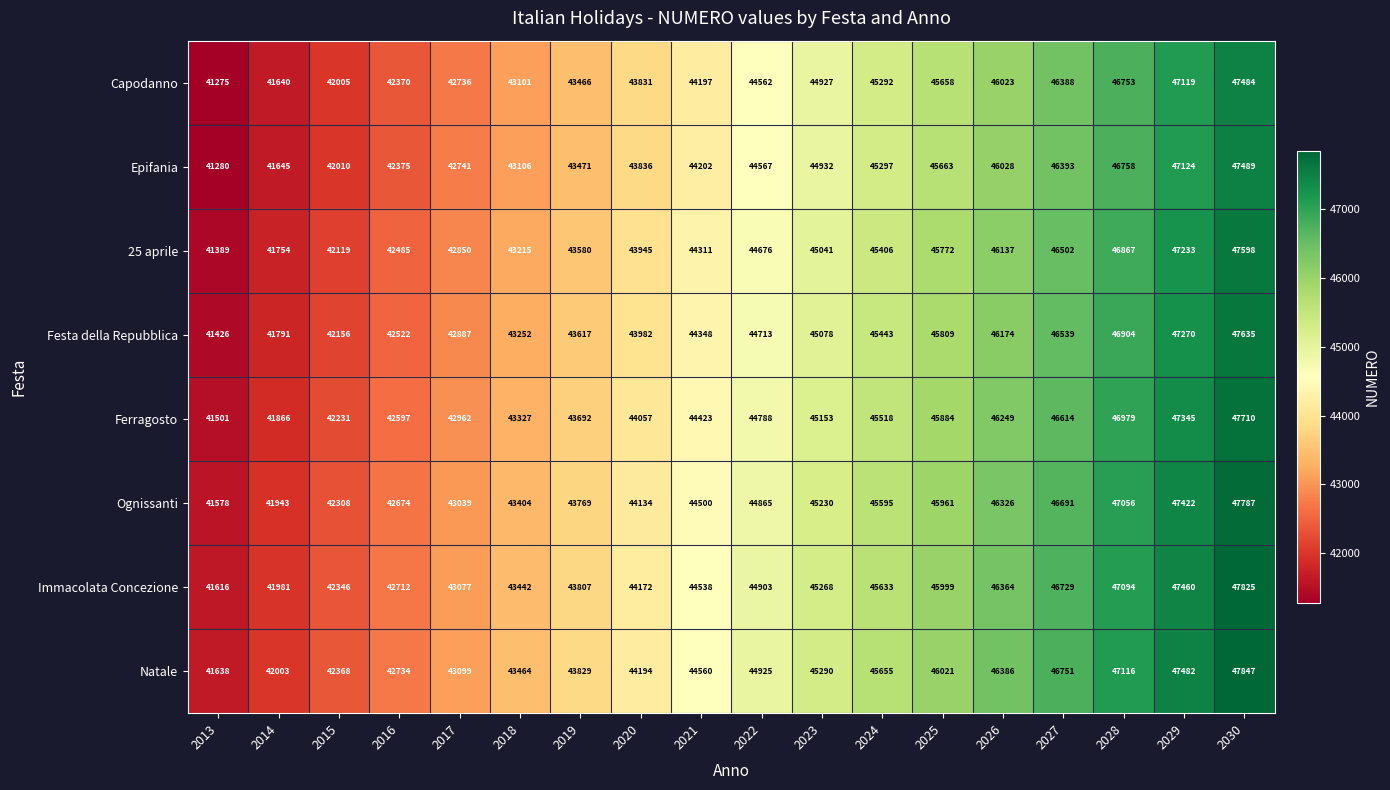

What is the approximate value of Festa della Repubblica at 2019, to the nearest 10?

43620